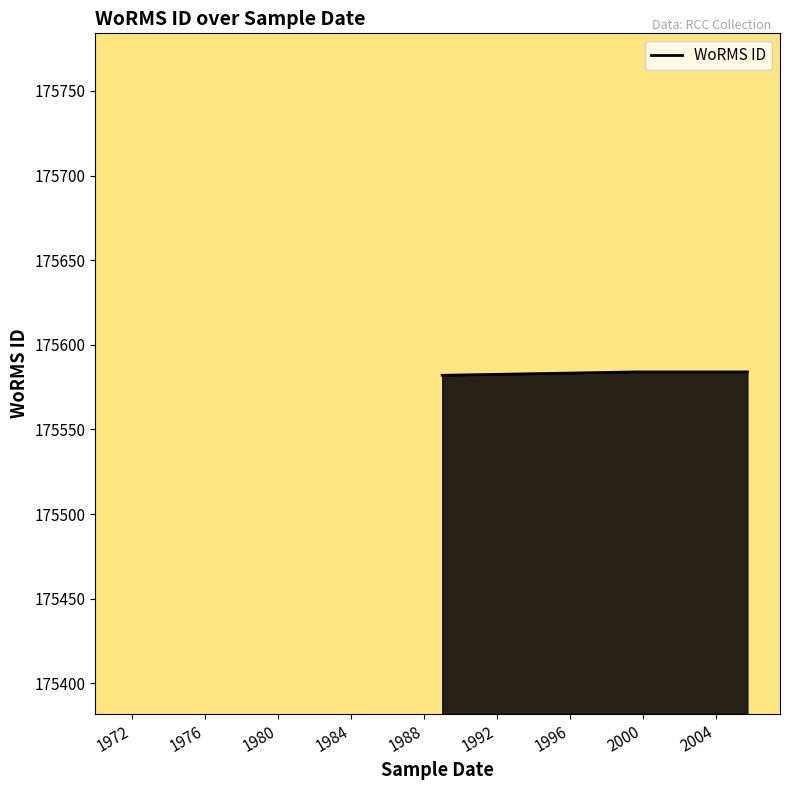

What is the average value?

175583